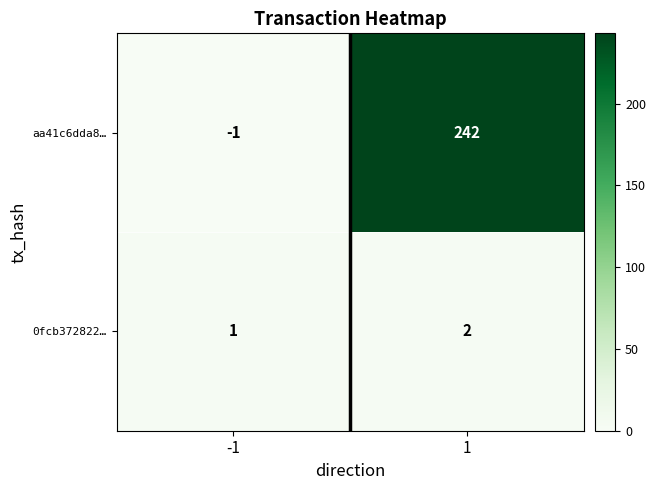

Is it true that aa41c6dda8… equals 242 at 1?

True